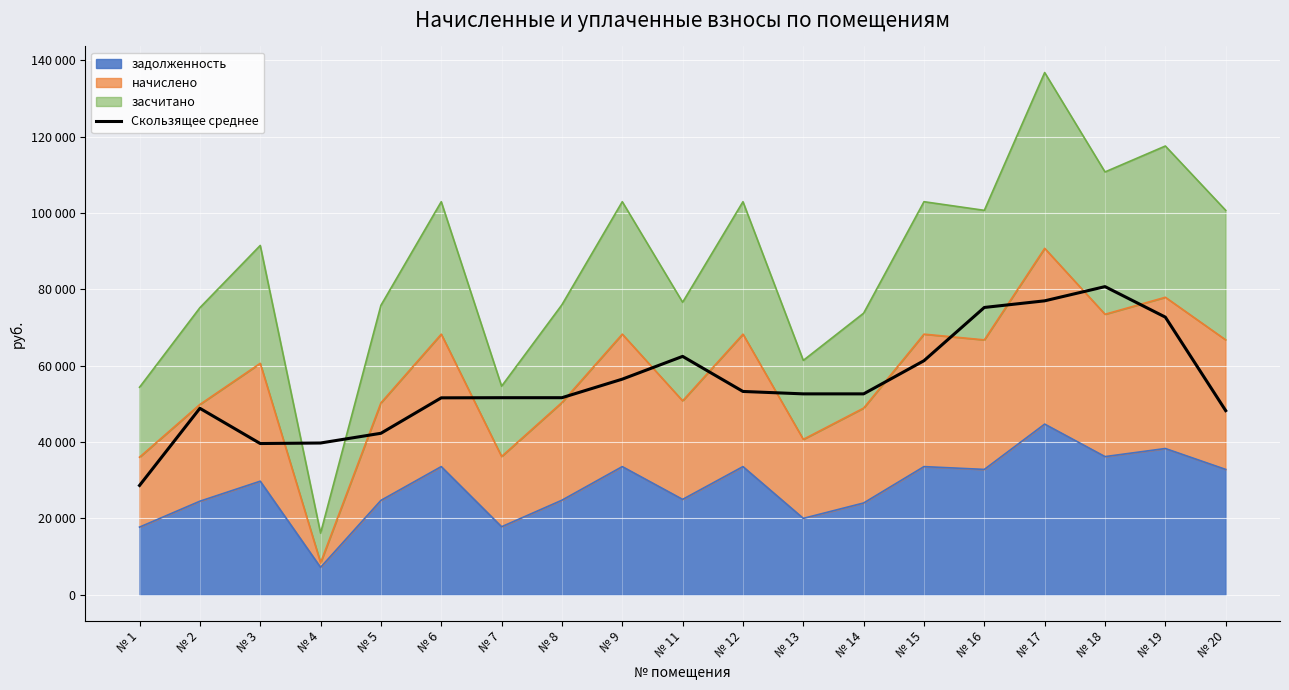

What is the greatest value displayed?

80736.7